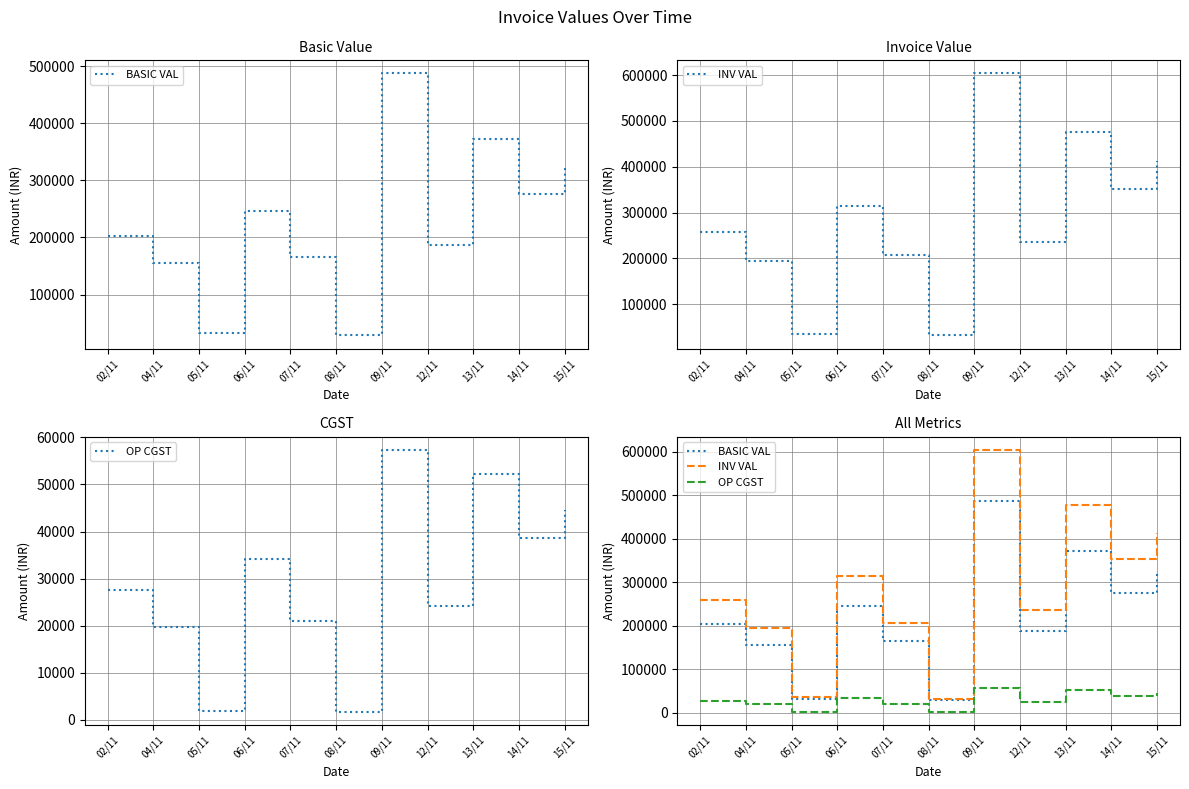

True or false: INV VAL has a value of 51125.4 at 05/11.

False